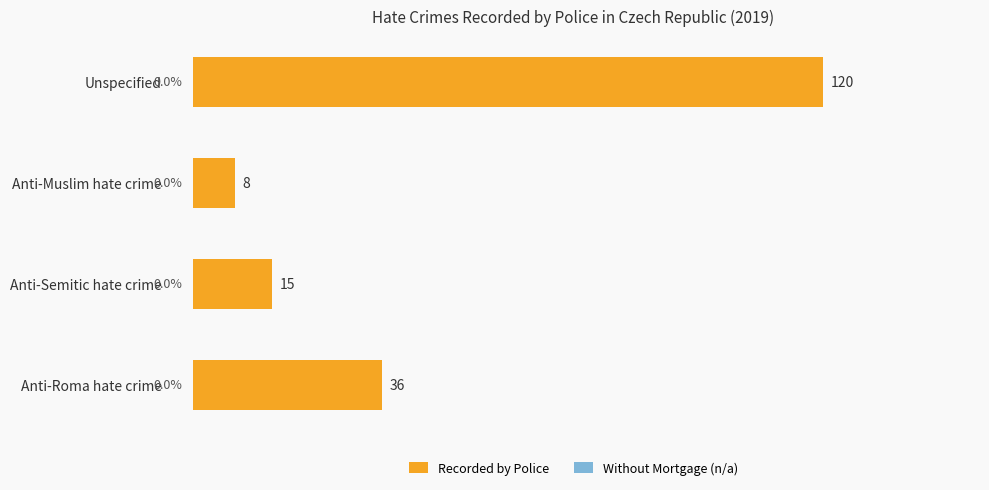

Is it true that the value at Anti-Semitic hate crime is 4?

False